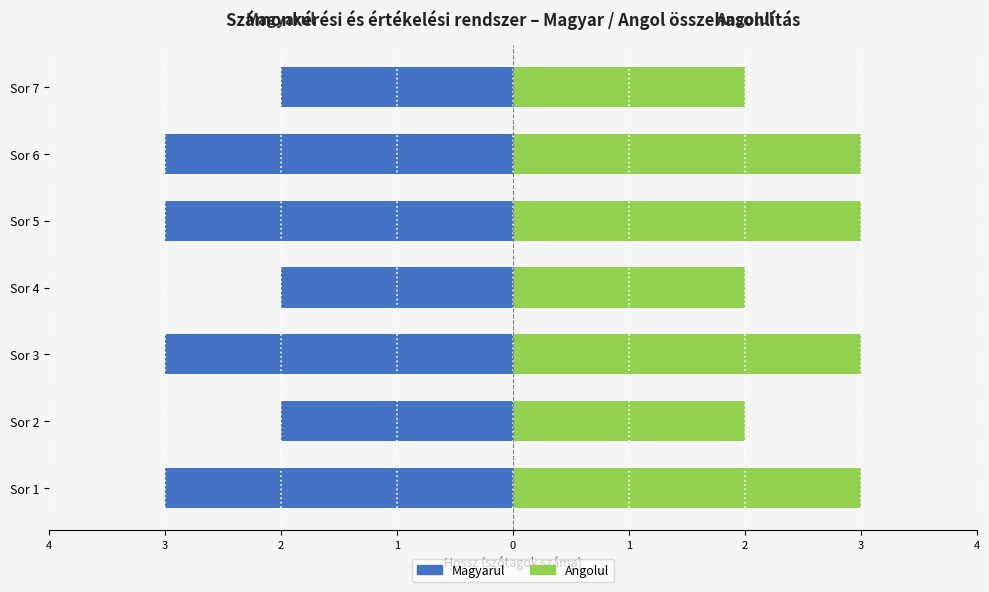

What is the highest value of the angolul series?

3